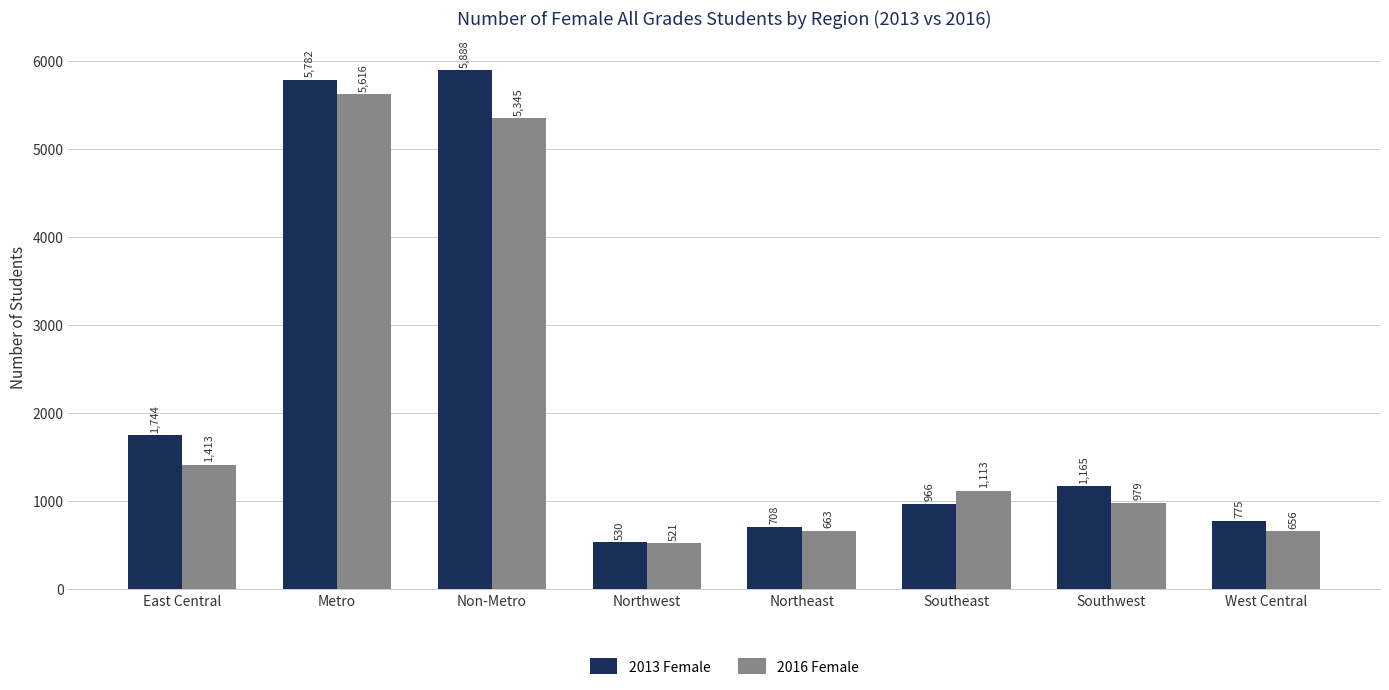

Which series changed the most between Non-Metro and West Central?

2013 Female